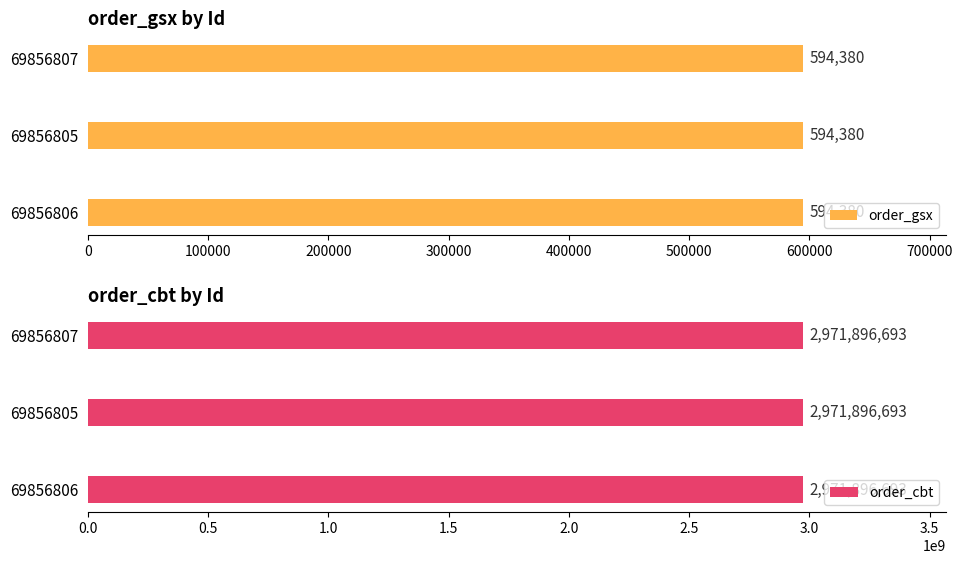

What is the lowest value of the order_gsx series?

594380